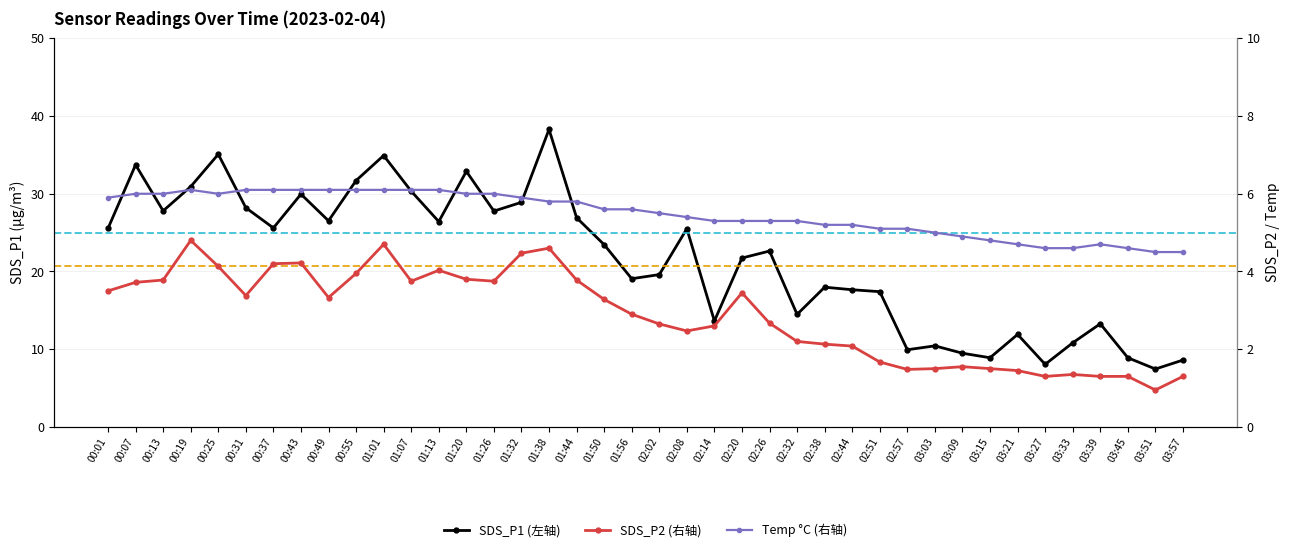

What is the label of the 33rd point from the left?

03:15